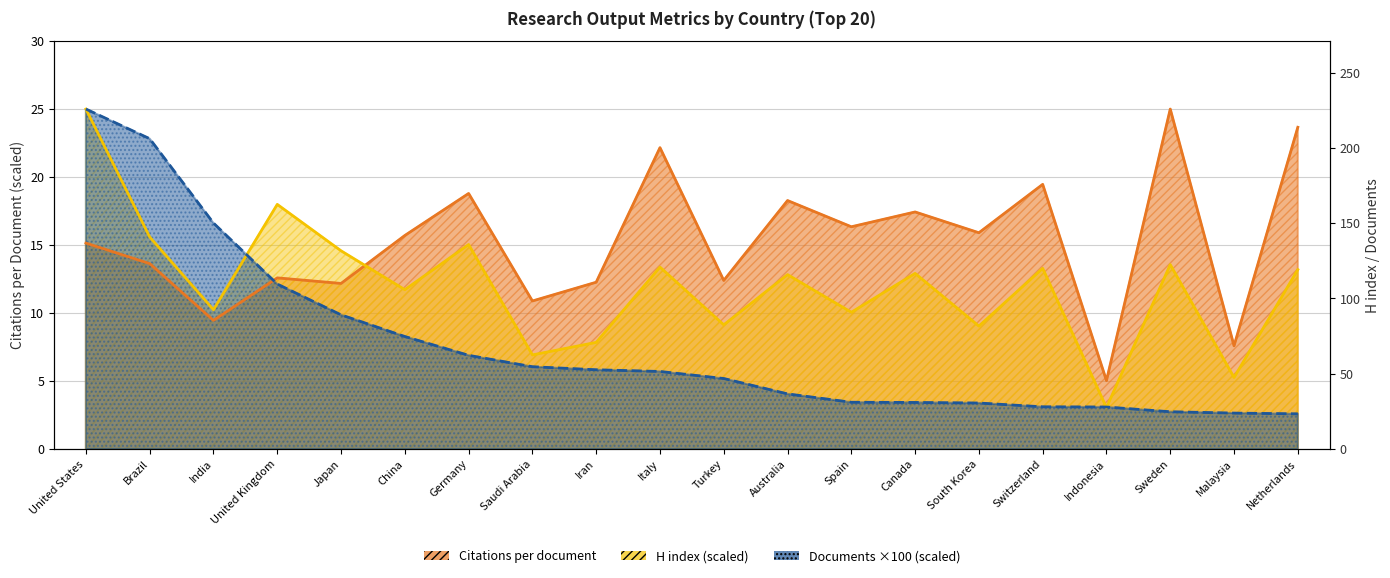

What is the difference between the second highest and minimum values in the Documents (hundreds) series?

20.2